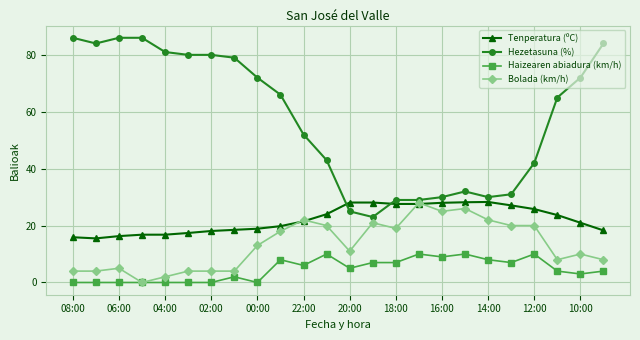

After their last crossing, which series has the higher values: Tenperatura (ºC) or Hezetasuna (%)?

Hezetasuna (%)